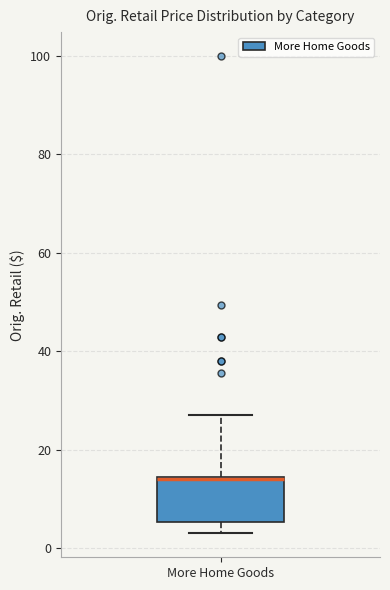

Transcribe this box plot: give where the median line is, the range the box spans, and where the two whiskers end, as read against the y-axis. The values are not printed on the chart, so give them approximately, as read against the axis.

median 14, box 6 to 14, whiskers 2 to 26